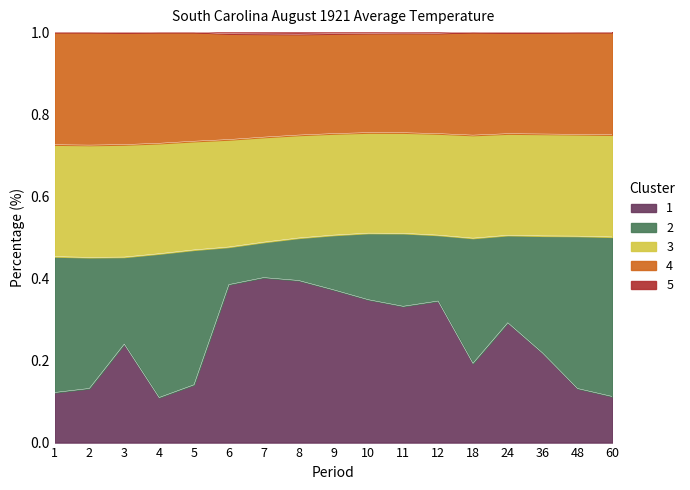

What is the difference between the Departure values at 5 and 18?

0.1